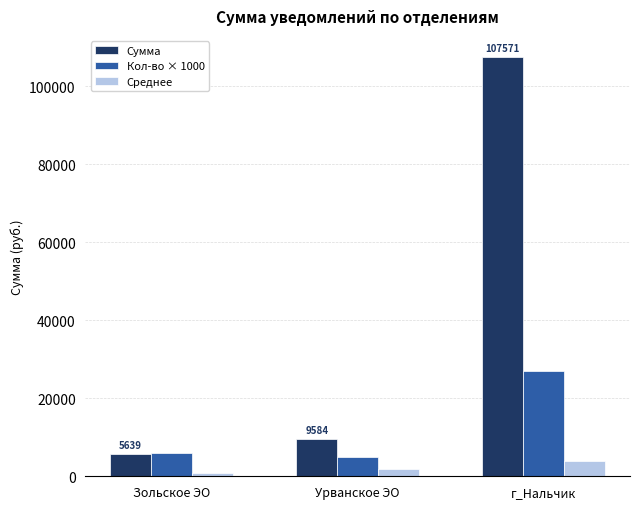

List the series in order of their overall mean, highest first.

Сумма, Кол-во × 1000, Среднее